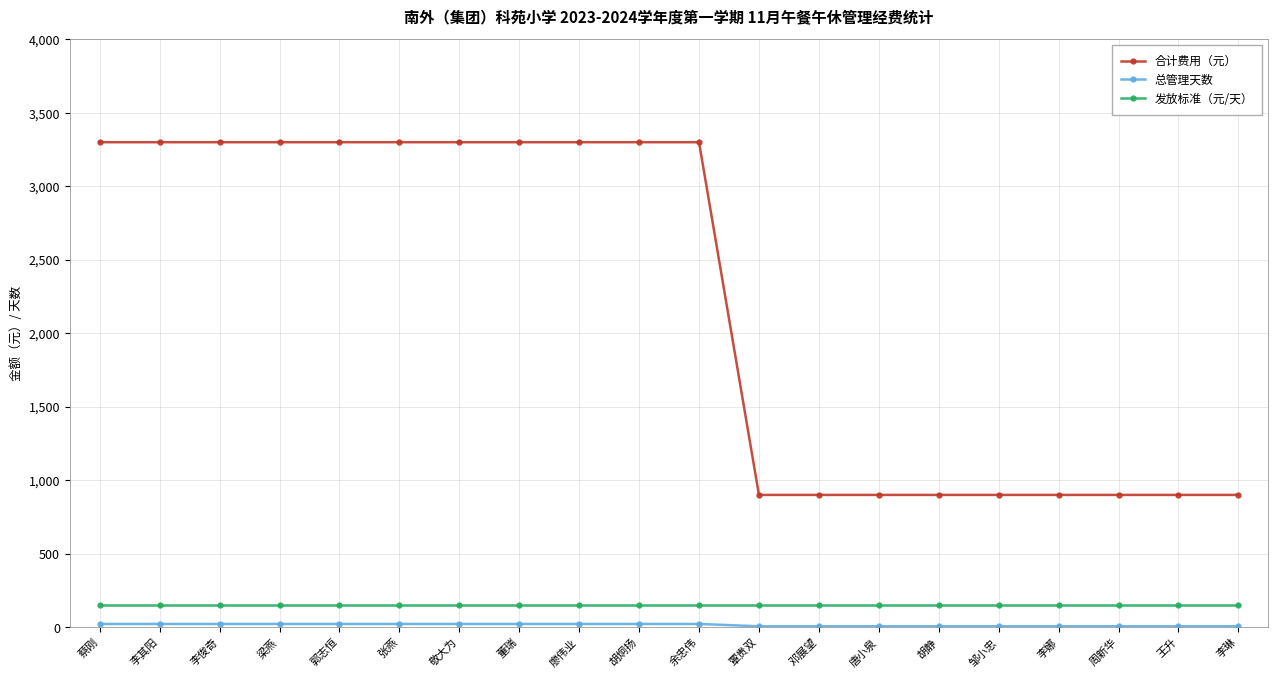

True or false: 合计费用（元） and 发放标准（元/天） cross at least once.

False